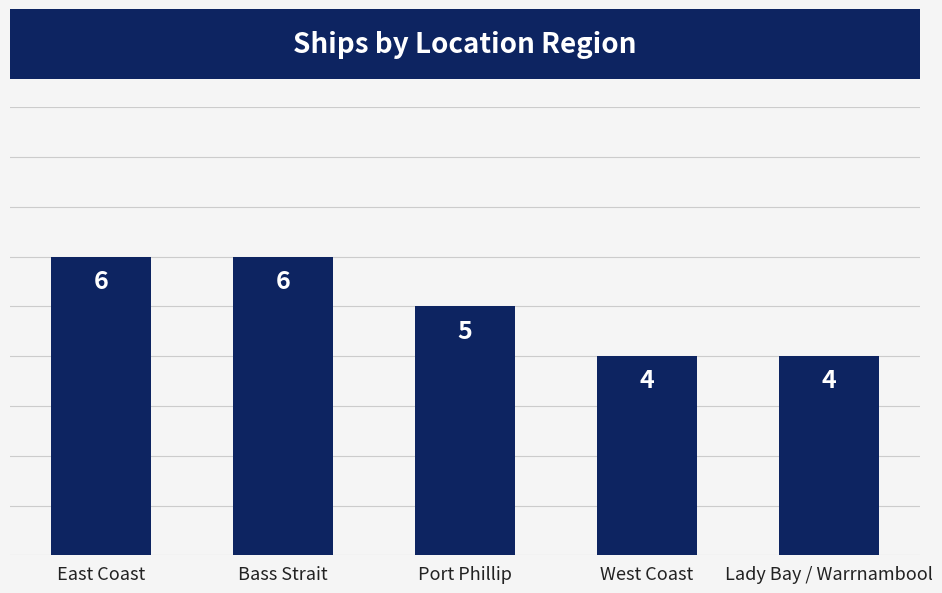

Reading left to right, transcribe all the data shown in this chart.

6	6	5	4	4